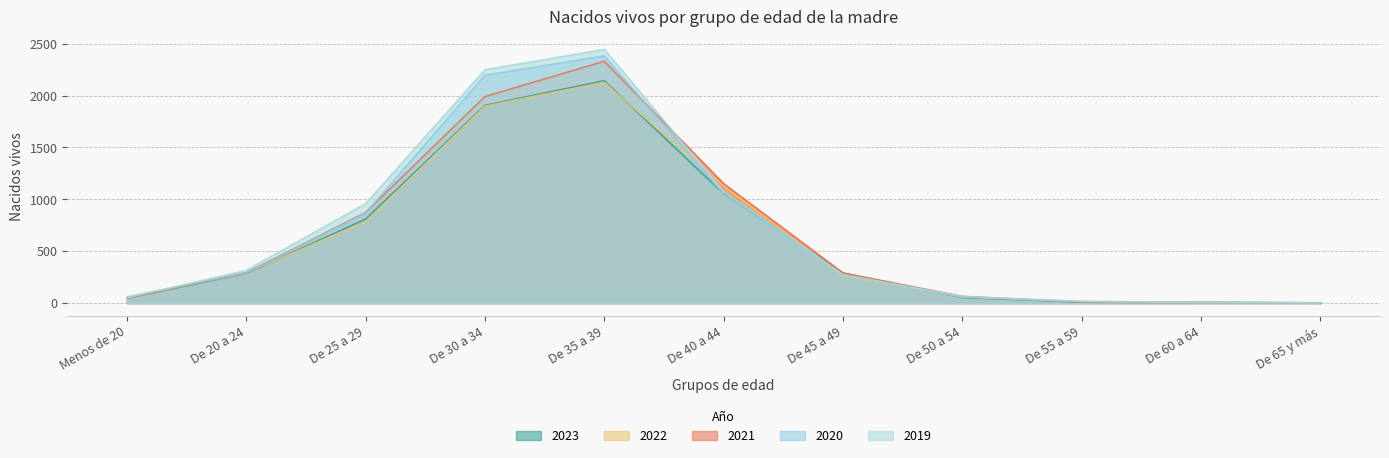

At which category does 2023 reach its first local peak?

De 35 a 39